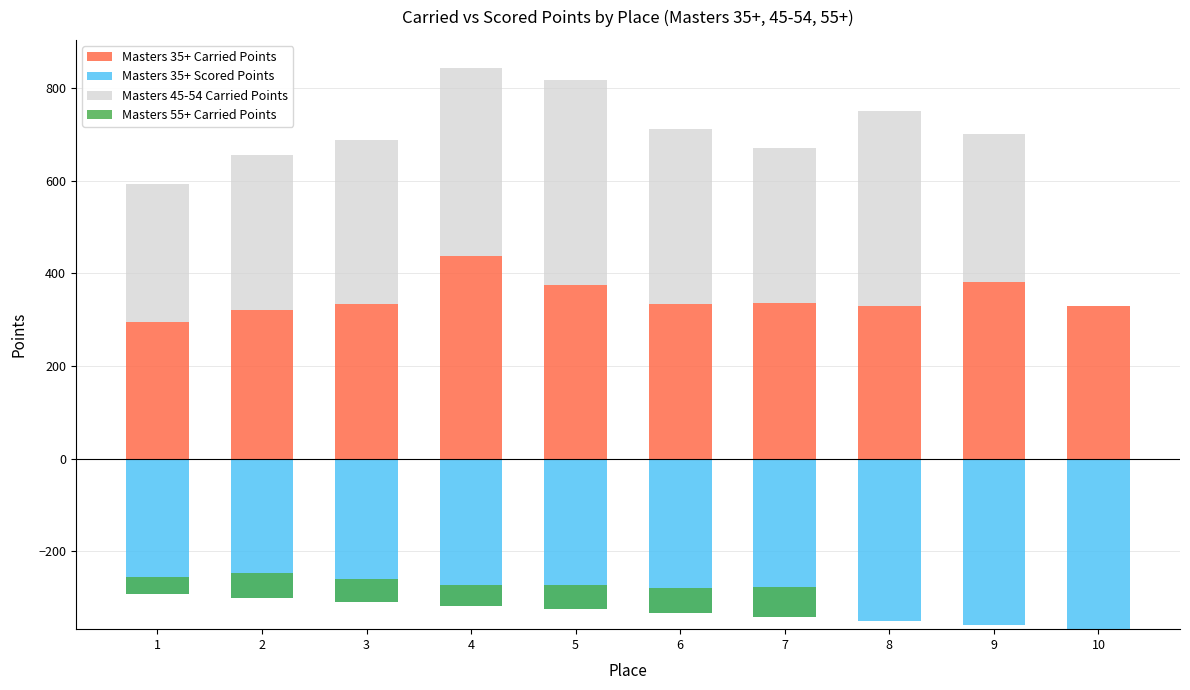

Rank the series at 7 from lowest to highest value.

Masters 35+ Scored Points, Masters 55+ Carried Points, Masters 45-54 Carried Points, Masters 35+ Carried Points